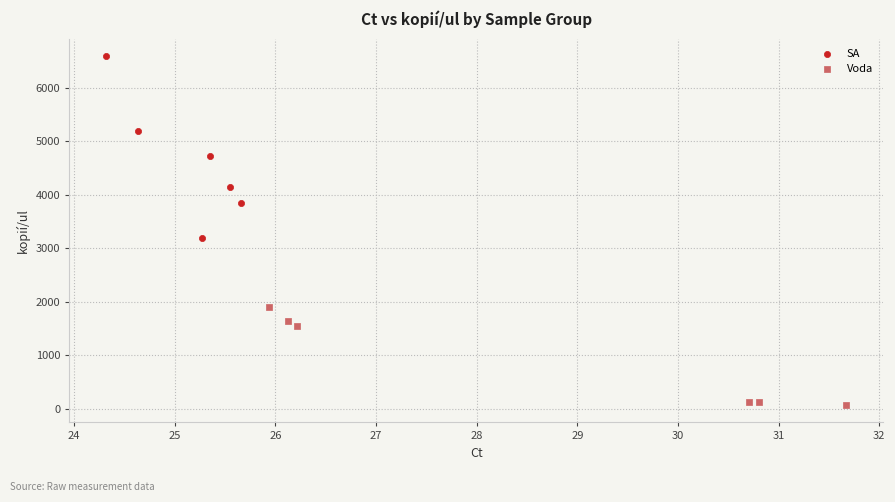

What are all the series names shown in the legend?

SA, Voda